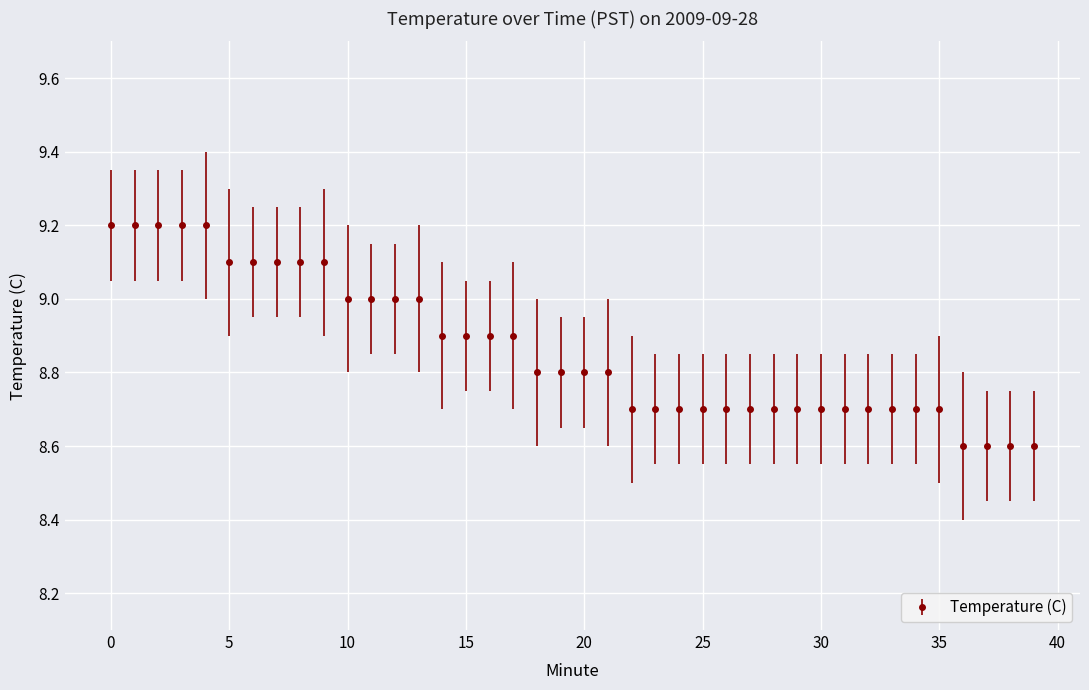

What is the sum of all values?

354.5